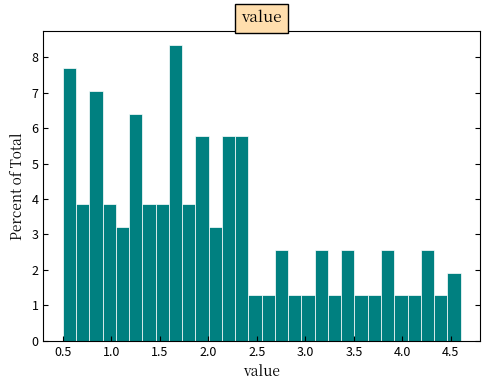

Read against the x-axis, roughly where is the centre of the tallest bar?

1.65